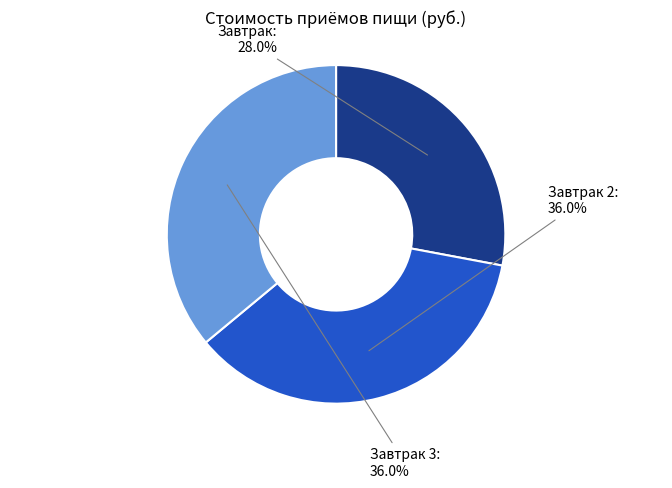

True or false: Завтрак 3 accounts for 36% of the total.

True